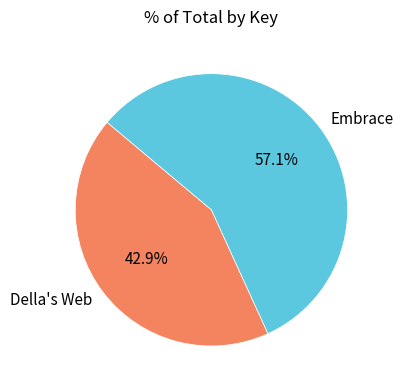

To the nearest percent, what percentage of the pie is Embrace?

57%